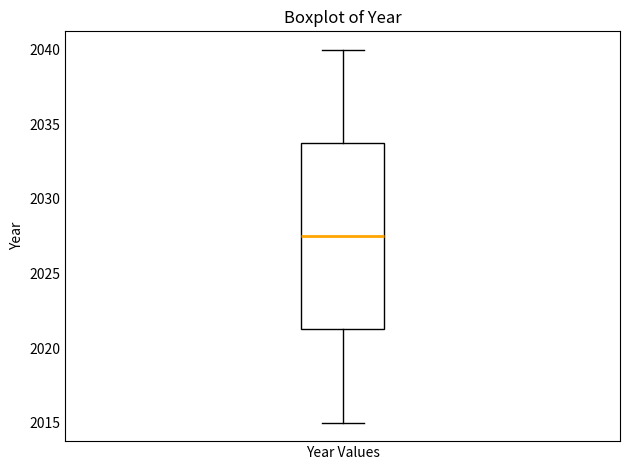

Read this box plot against the y-axis: the position of the median line, the range covered by the box, and the ends of both whiskers. The values are not printed on the chart, so give them approximately, as read against the axis.

median 2027.5, box 2021.5 to 2034.0, whiskers 2015.0 to 2040.0